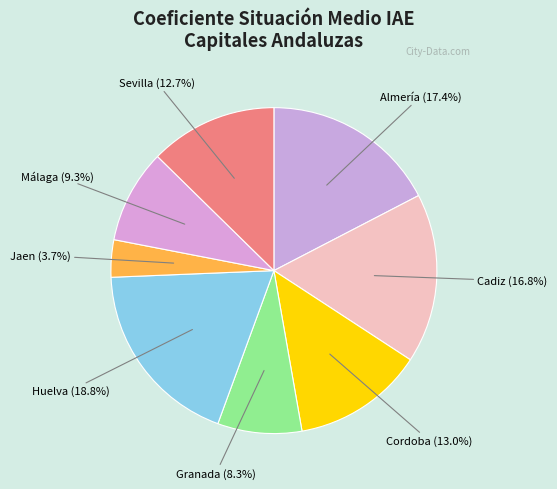

To the nearest percent, what is the combined percentage of Cordoba and Málaga?

22%